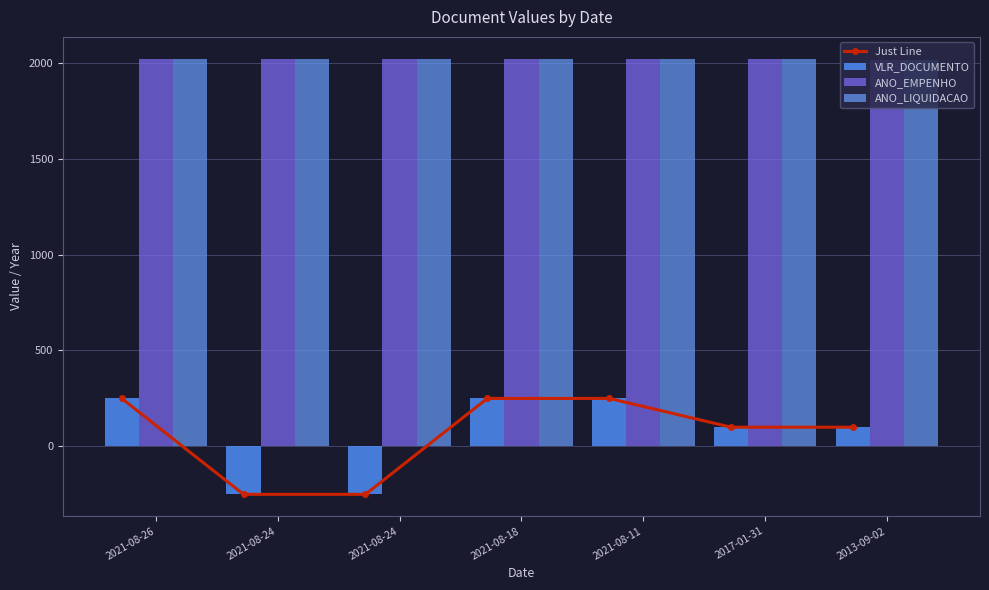

What is the value of the ANO_LIQUIDACAO bar at the 2nd from the left?

2021